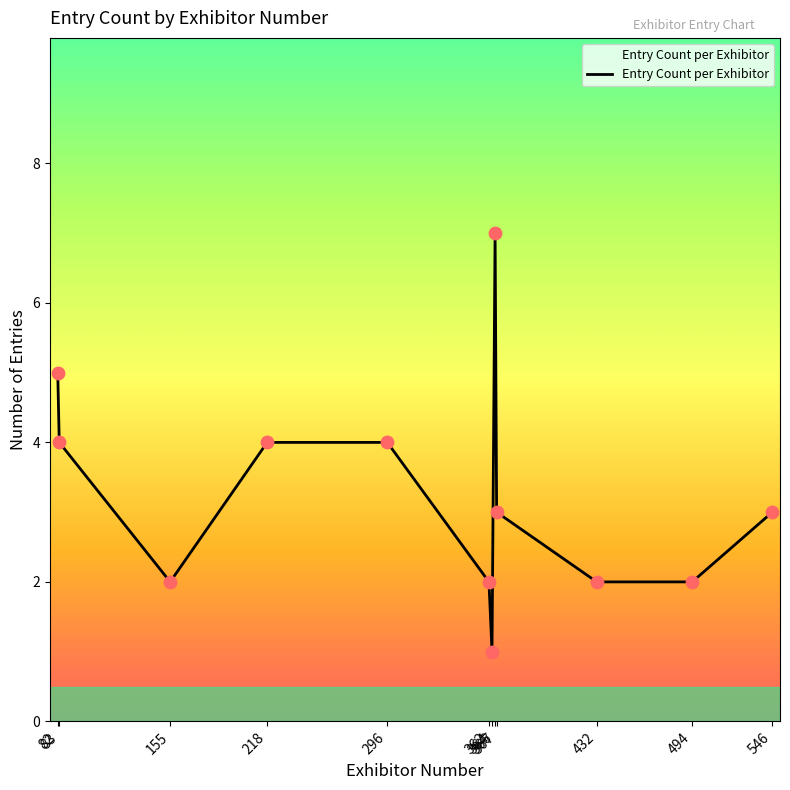

Approximately how many times larger is the value at 82 compared to 432?

2.5